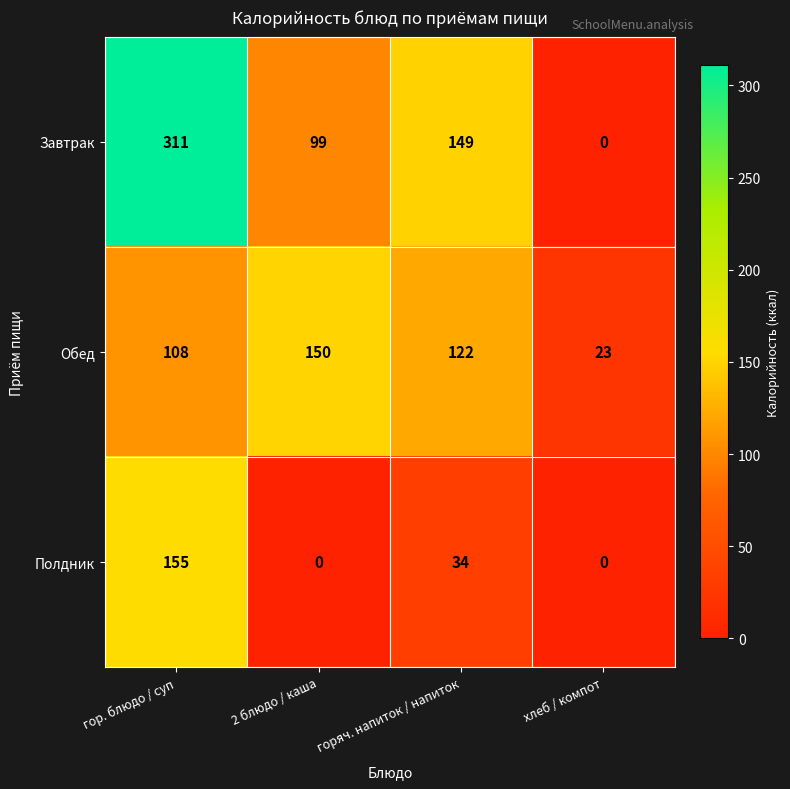

What is the approximate value of Полдник at горяч. напиток / напиток, to the nearest 10?

30